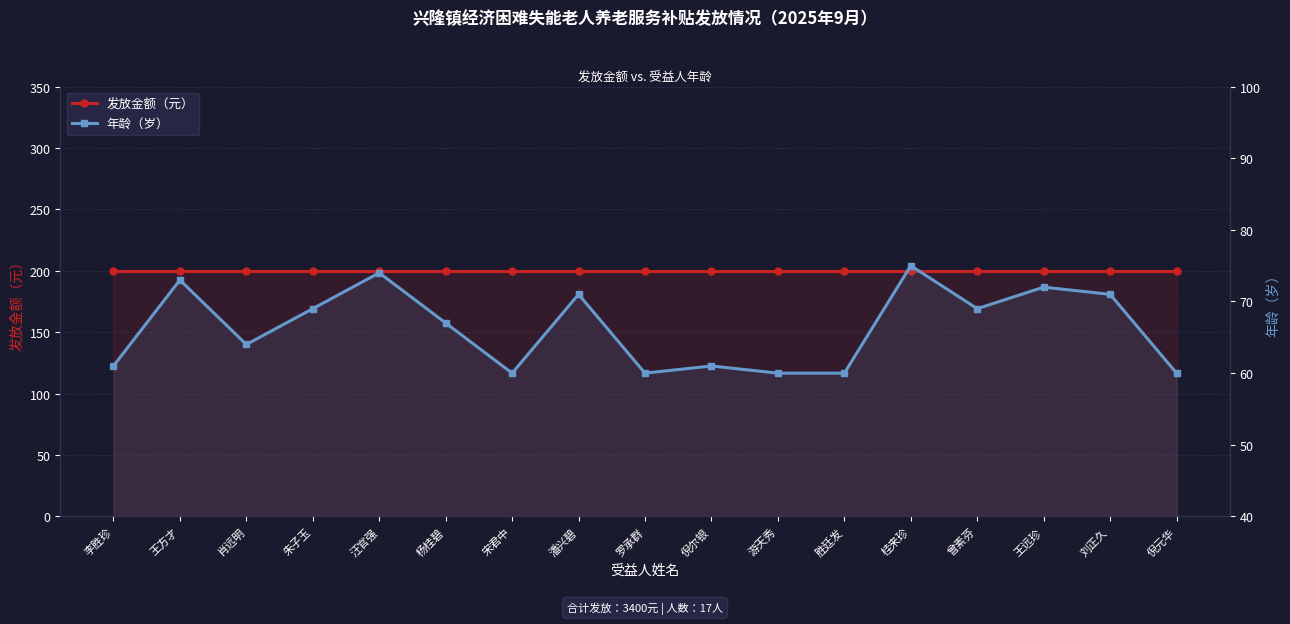

Reading right to left, transcribe all the data shown in this chart.

发放金额（元）: 倪元华=200	刘正久=200	王远珍=200	曾素芬=200	桂来珍=200	胜廷发=200	游天秀=200	倪尔银=200	罗承群=200	潘兴碧=200	宋君中=200	杨桂碧=200	汪官强=200	朱子玉=200	肖远明=200	王方才=200	李胜珍=200
年龄（岁）: 倪元华=60	刘正久=71	王远珍=72	曾素芬=69	桂来珍=75	胜廷发=60	游天秀=60	倪尔银=61	罗承群=60	潘兴碧=71	宋君中=60	杨桂碧=67	汪官强=74	朱子玉=69	肖远明=64	王方才=73	李胜珍=61